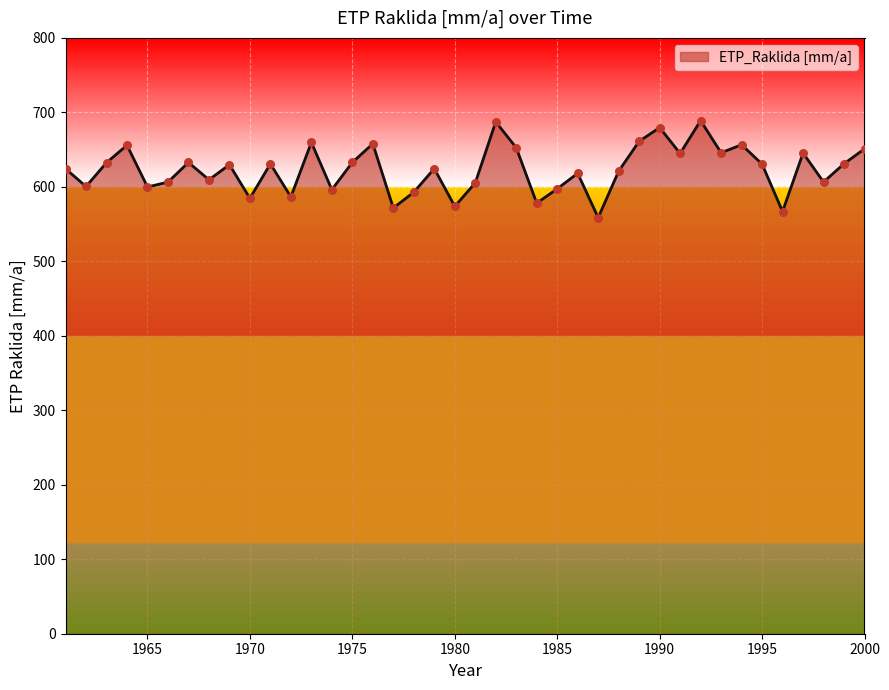

What is the maximum value shown in the chart?

689.0